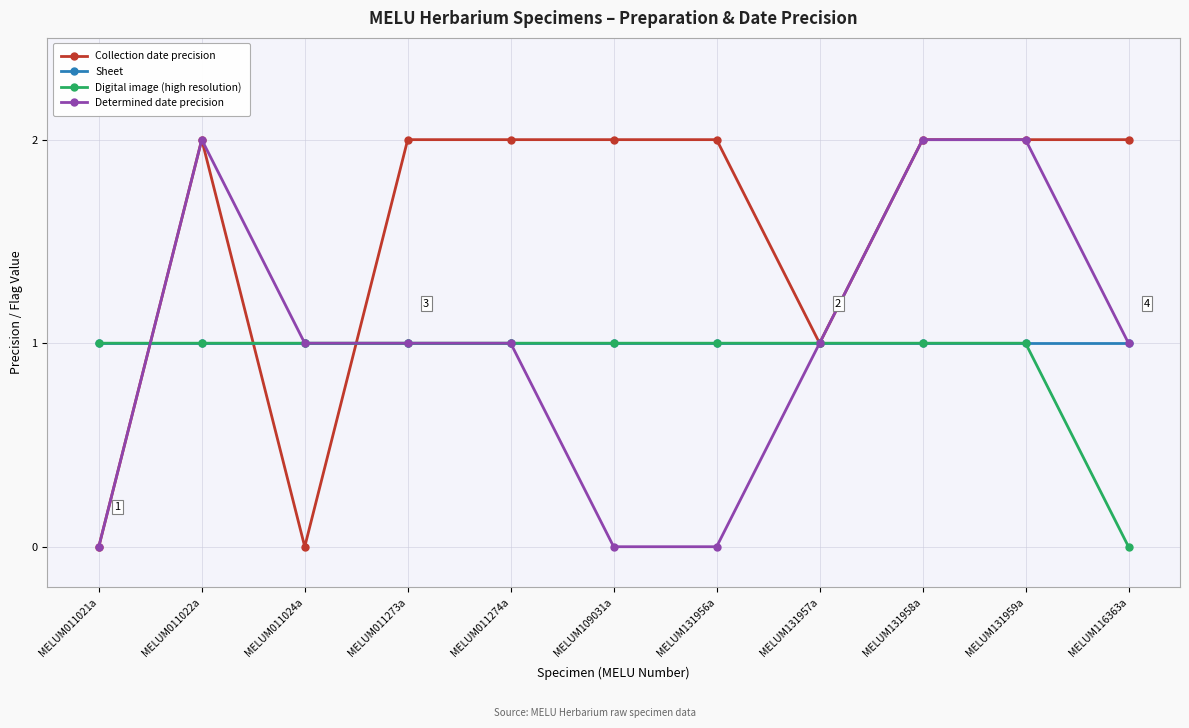

Which series changed the most between MELUM011021a and MELUM116363a?

Collection date precision